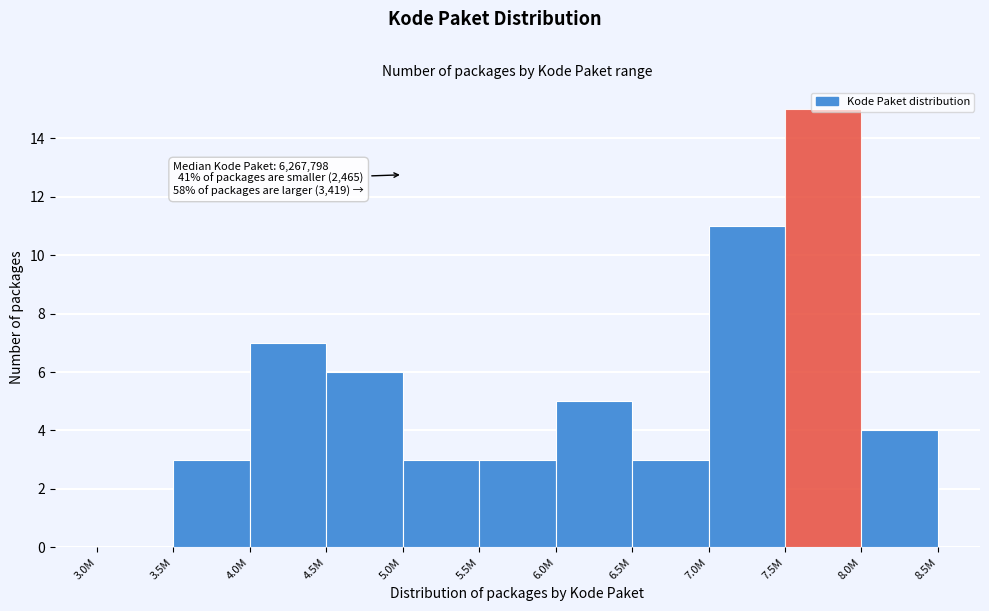

Approximately how many times larger is the value at 4.5M compared to 6.0M?

1.2